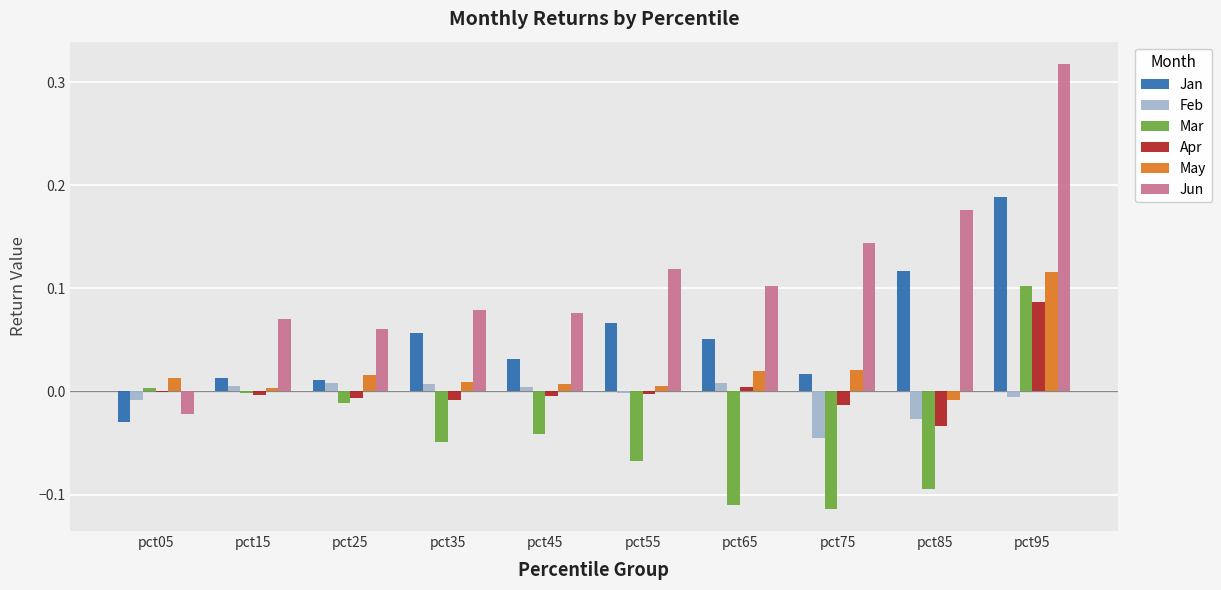

What is the sum of all Mar values?

-0.4